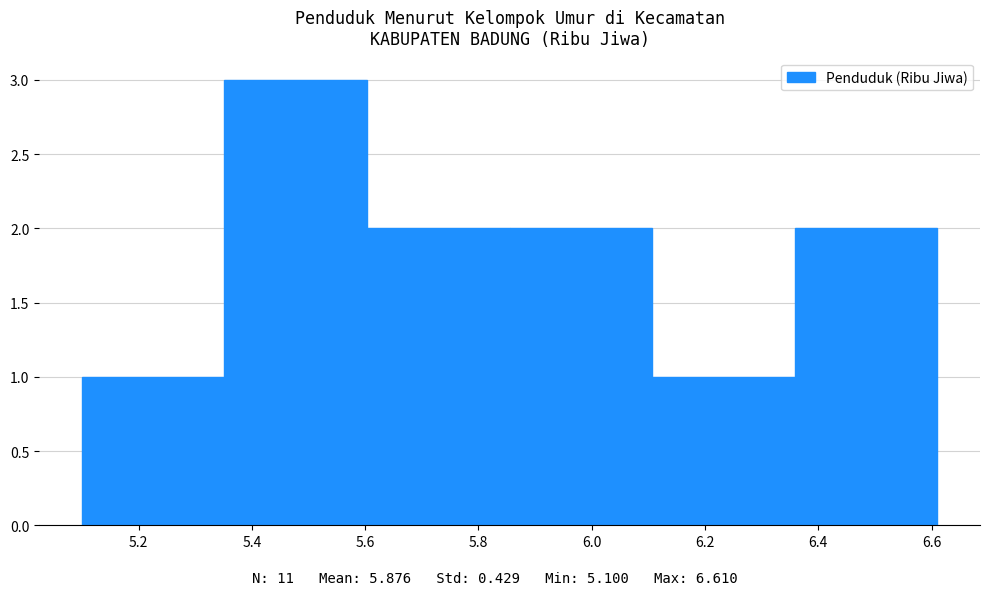

Which range on the x-axis has the tallest bar?

5.36 to 5.60